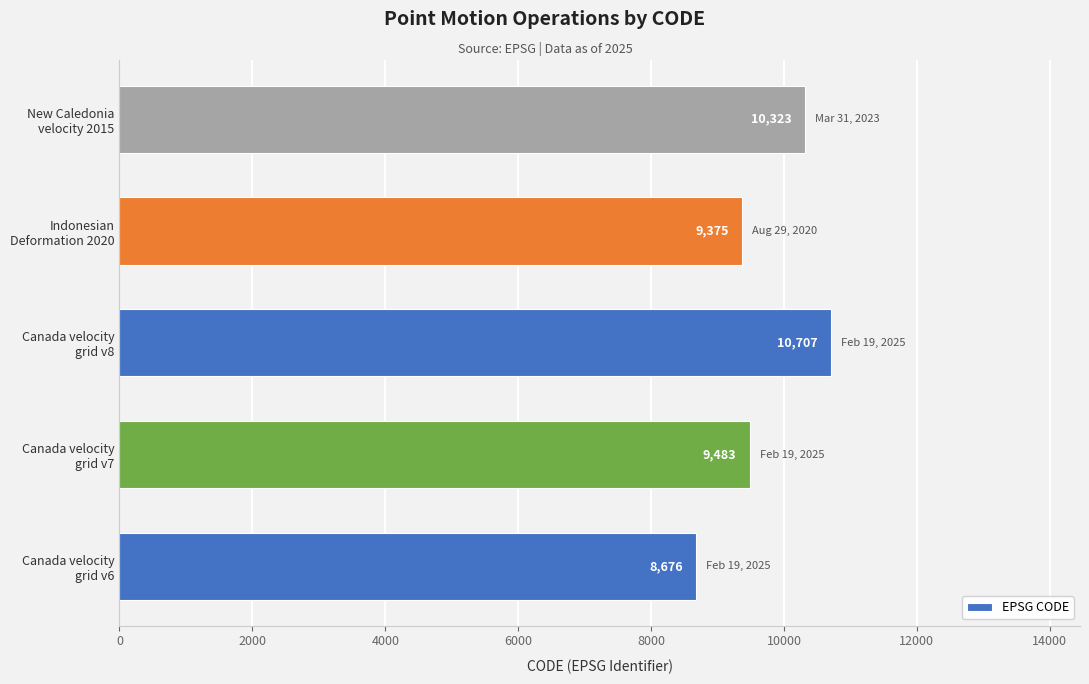

List the labels in order of value, largest first.

Canada velocity
grid v8, New Caledonia
velocity 2015, Canada velocity
grid v7, Indonesian
Deformation 2020, Canada velocity
grid v6